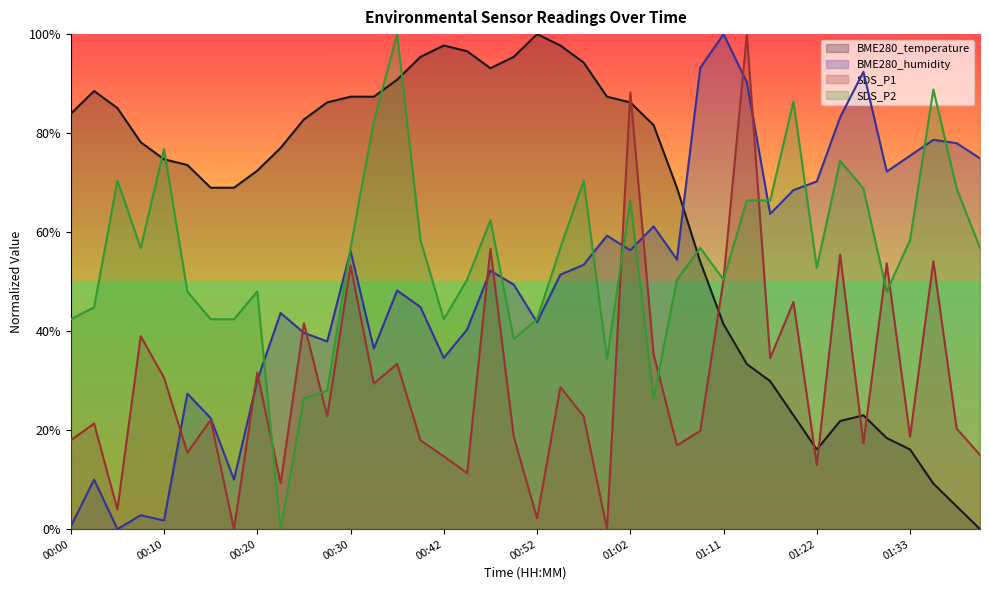

Is it true that SDS_P1 equals 0.9 at 01:02?

True